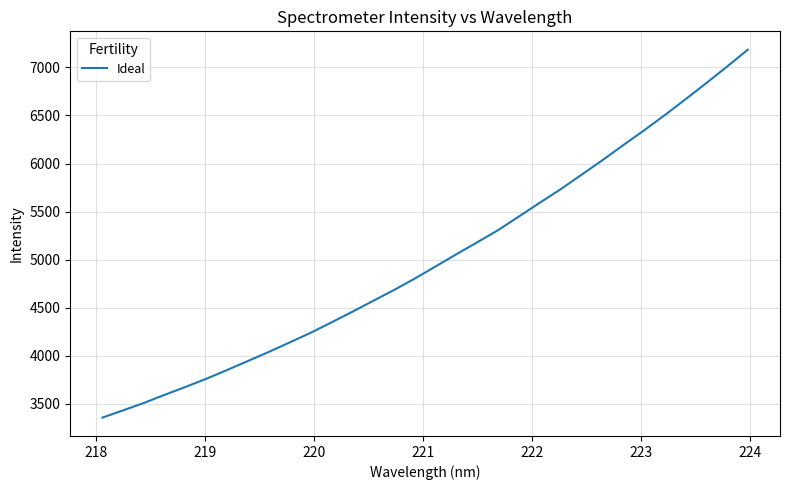

What is the minimum value shown in the chart?

3357.9